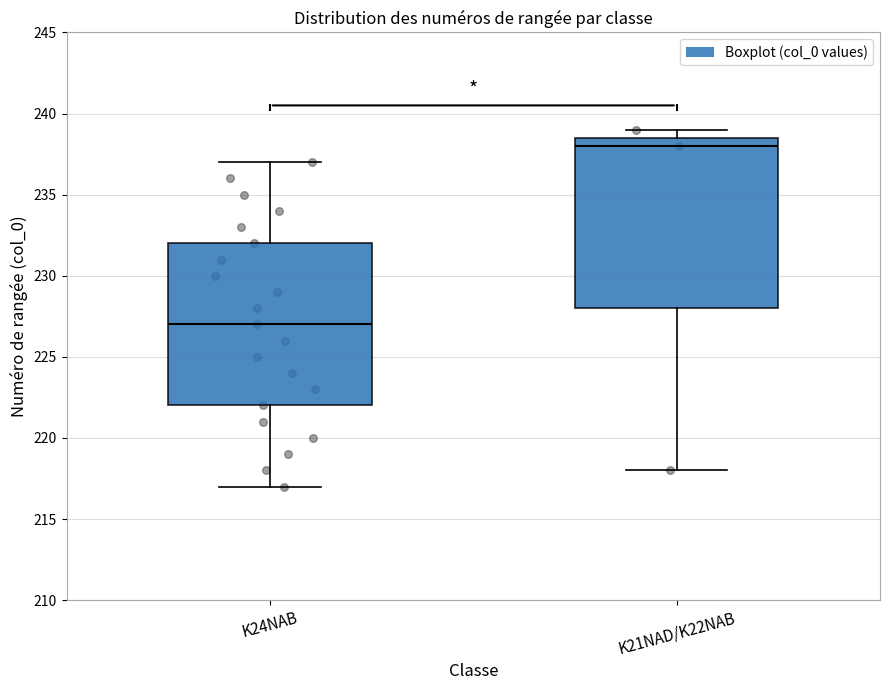

Where is the upper edge of the box for K24NAB on the y-axis? The values are not printed on the chart, so give them approximately, as read against the axis.

232.0